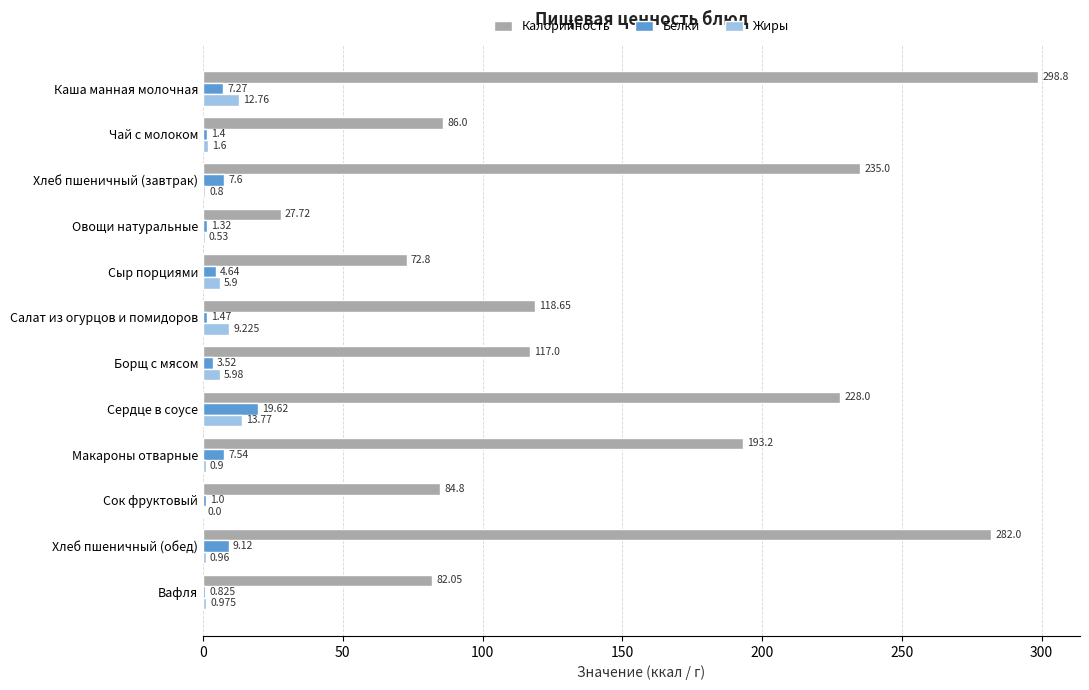

Is the value of Белки at Овощи натуральные greater than the value of Калорийность at Хлеб пшеничный (завтрак)?

No